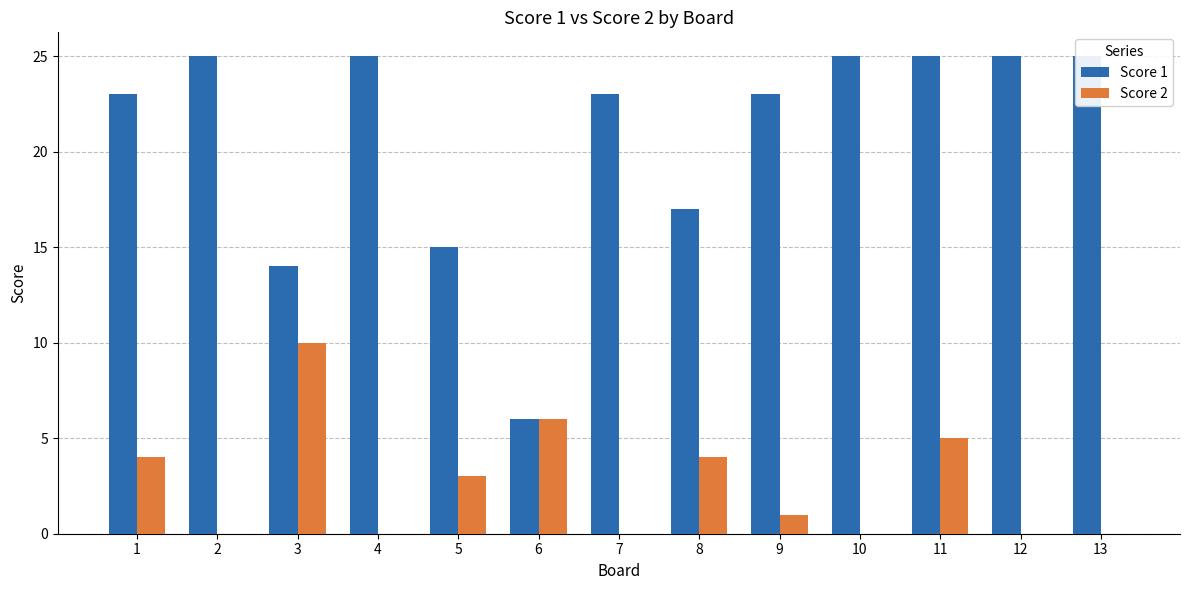

True or false: Score 2 has a value of 0 at 7.

True